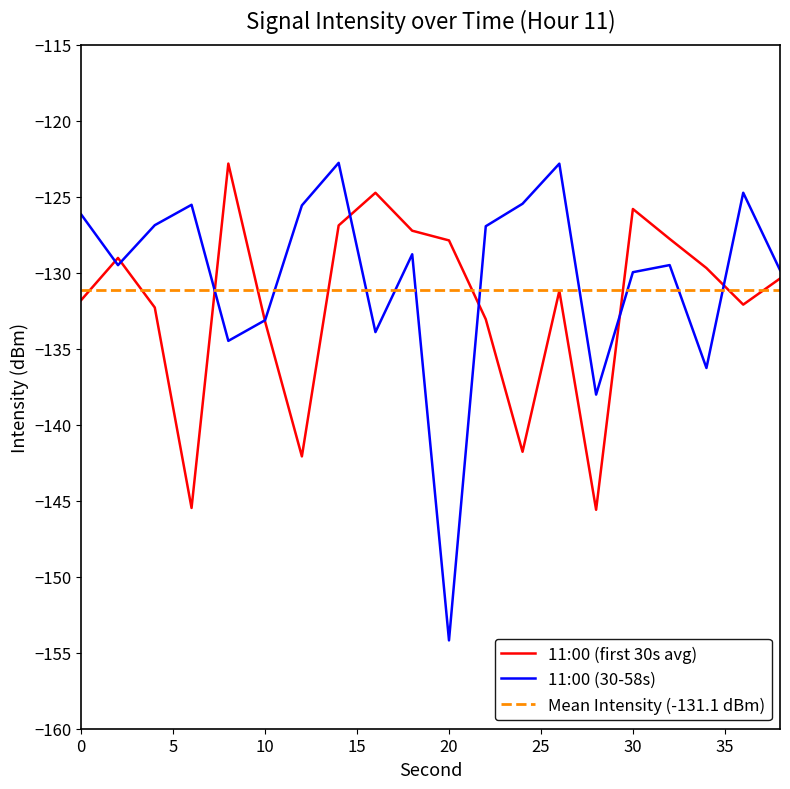

What are all the series names shown in the legend?

11:00 (first 30s avg), 11:00 (30-58s)